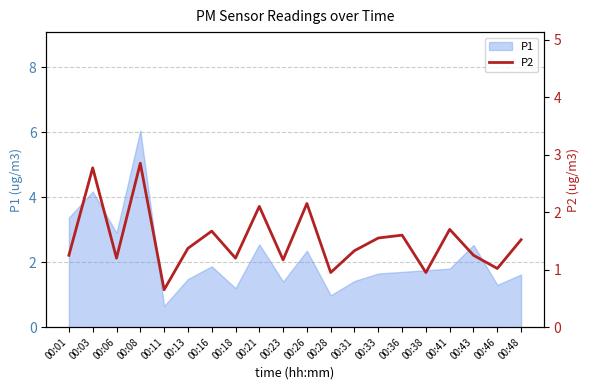

What is the greatest value displayed?

2.9